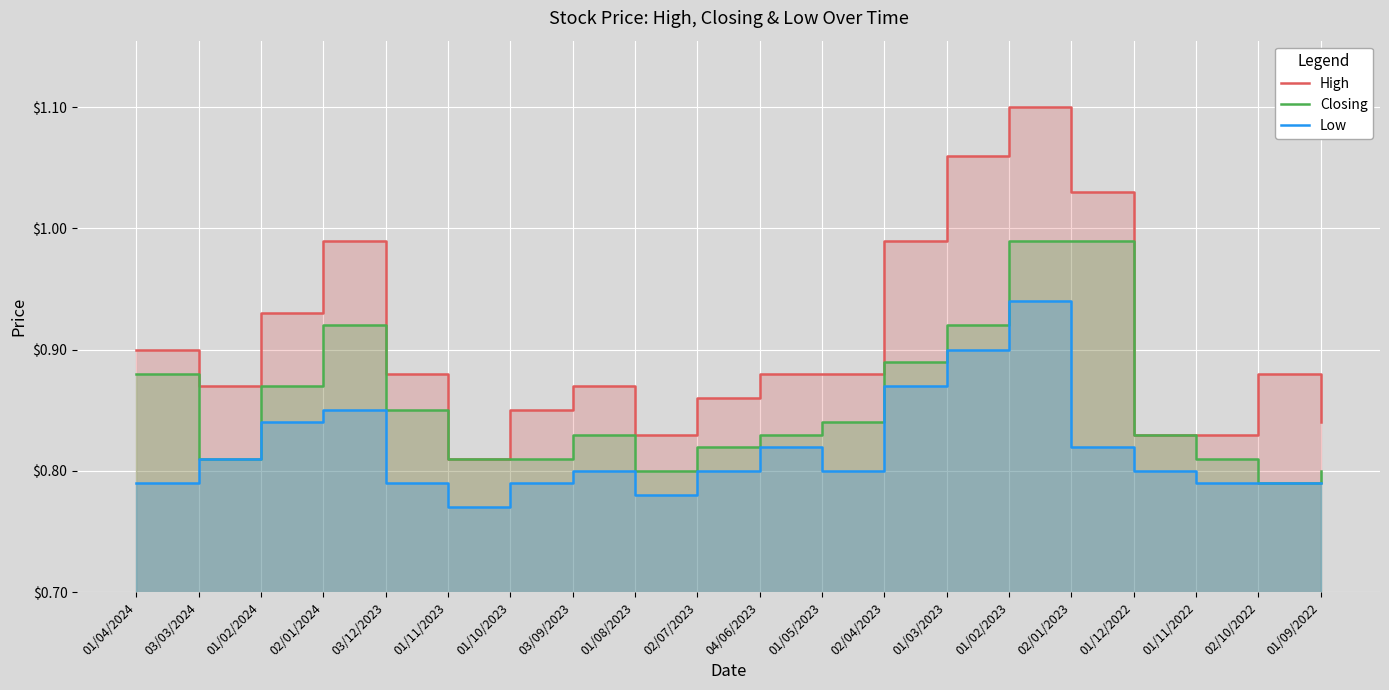

True or false: High has more than 1 interior local peaks.

True